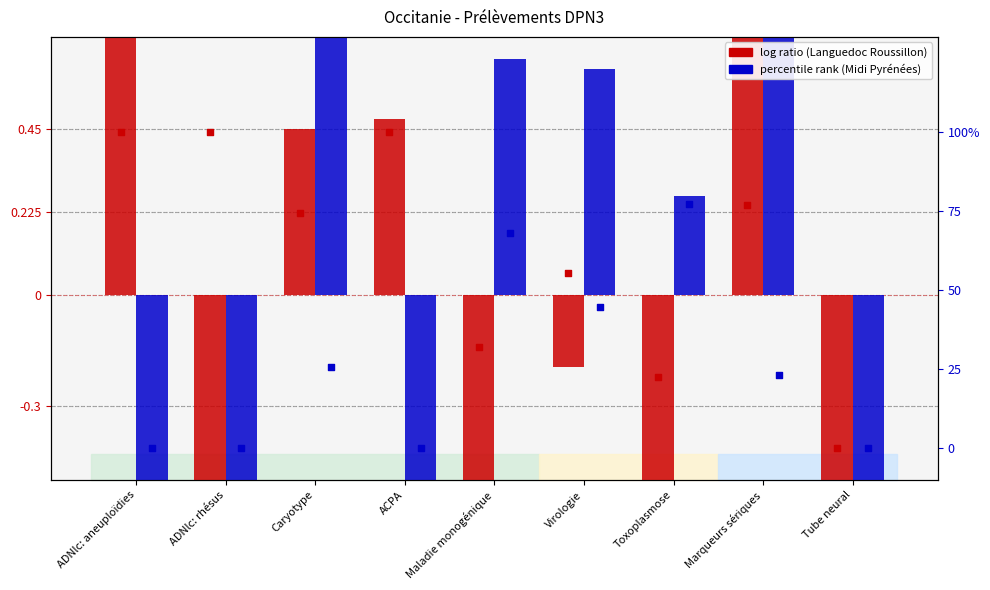

Which series contains the lowest Y value?

Languedoc Roussillon